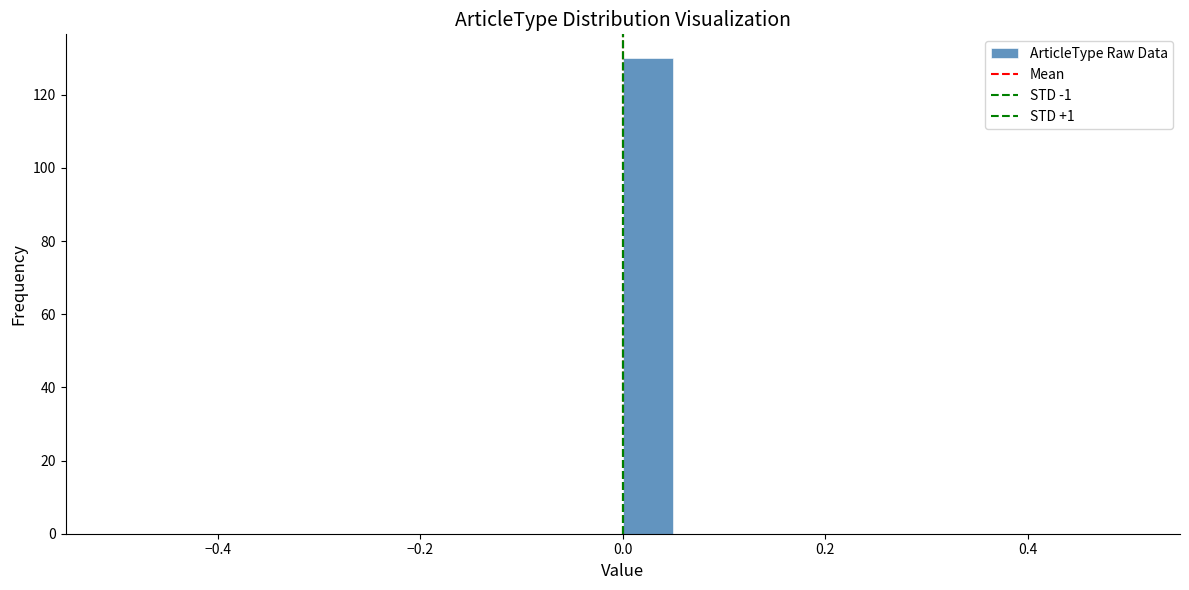

Read against the x-axis, roughly where is the centre of the tallest bar?

0.02